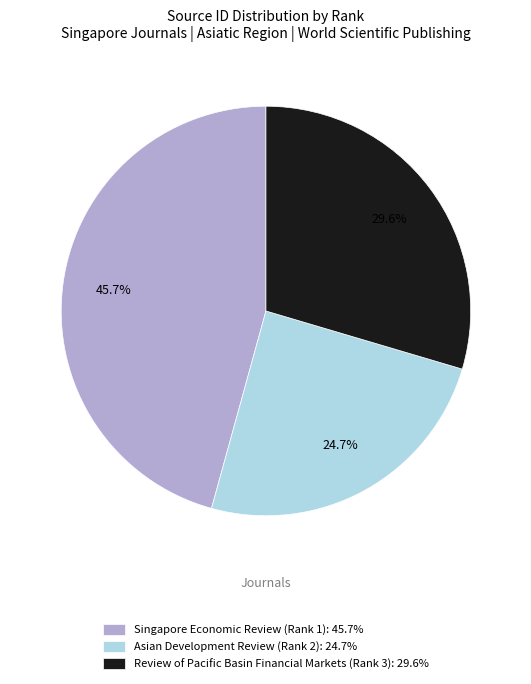

To the nearest percent, what is the combined percentage of Review of Pacific Basin Financial Markets (Rank 3) and Asian Development Review (Rank 2)?

54%